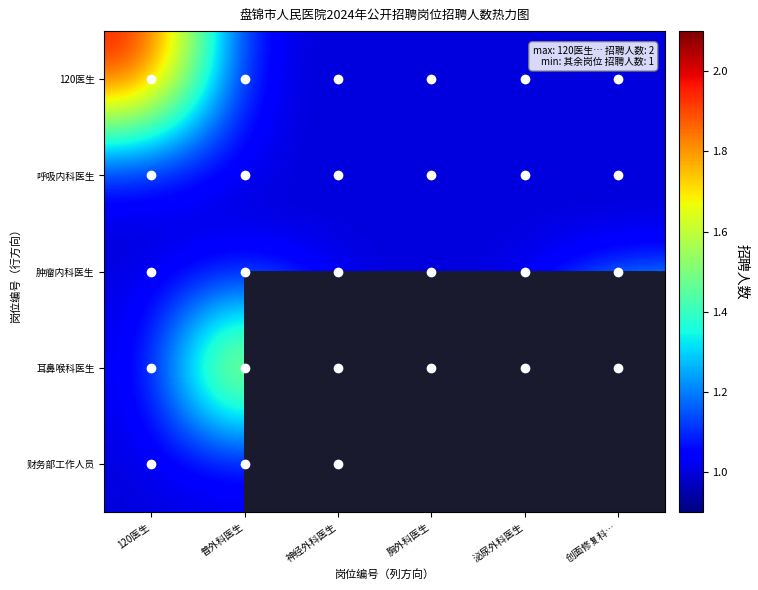

What is the lowest value of the 耳鼻喉科医生 series?

1.0